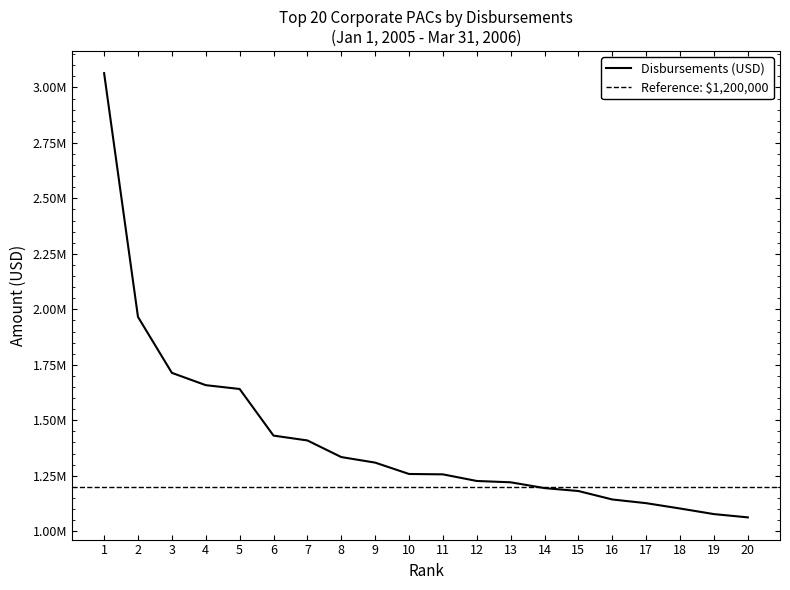

Reading right to left, transcribe all the data shown in this chart.

1062560.1	1077306.3	1102520.0	1126554.4	1143220.8	1181255.0	1194506.1	1220597.8	1226567.6	1256414.3	1258132.3	1309325.3	1334323.7	1409234.9	1431065.9	1641161.6	1658378.8	1713842.6	1965925.0	3064477.0